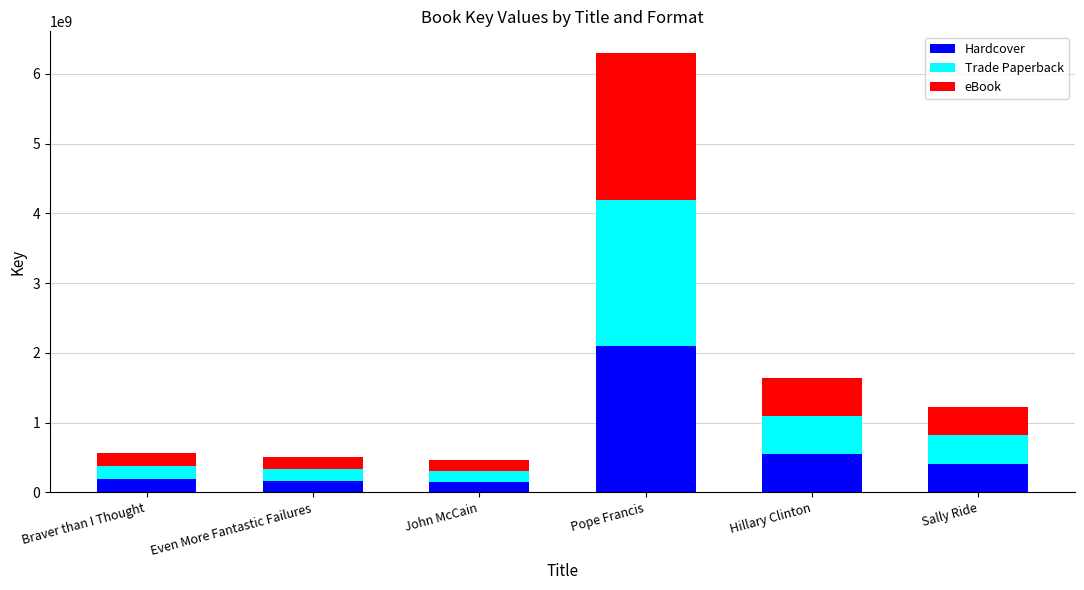

What is the maximum value for Hardcover?

2098435672